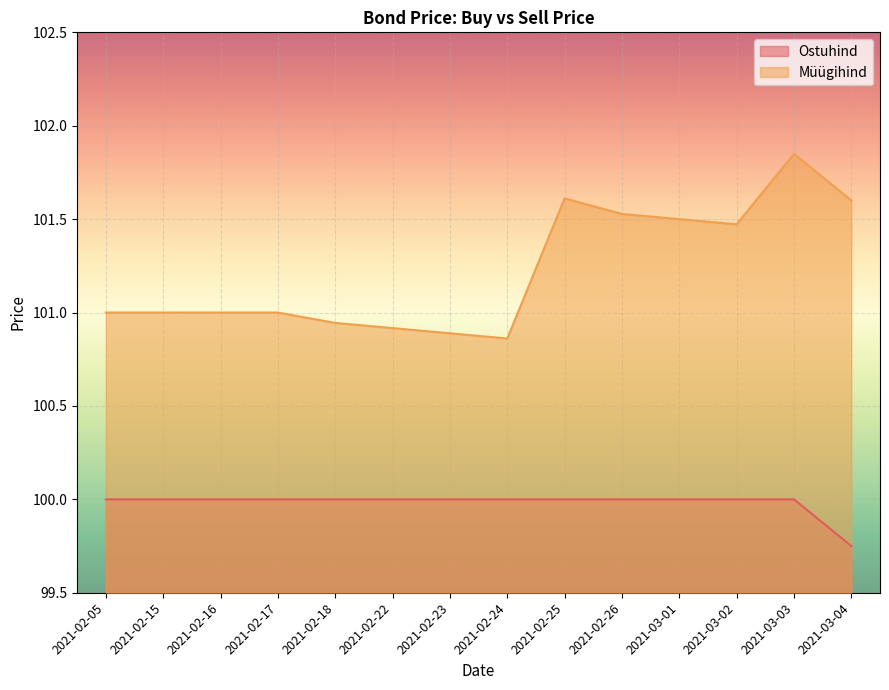

Is the value of Ostuhind at 2021-02-26 greater than the value of Müügihind at 2021-03-04?

No